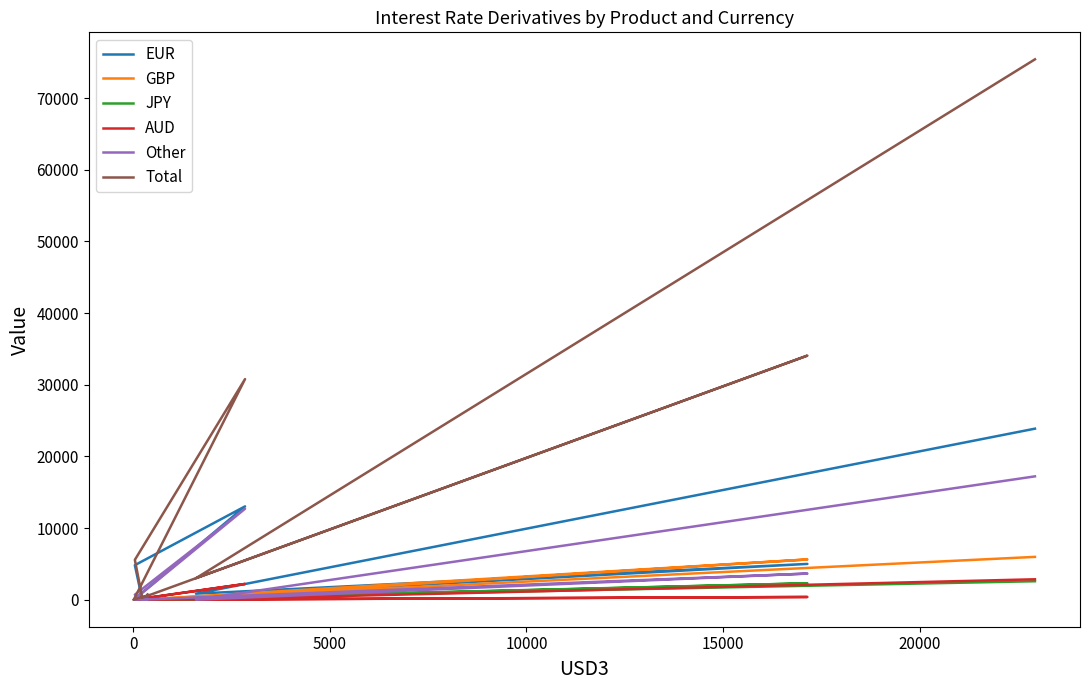

Which series has the largest range (max minus min)?

Total